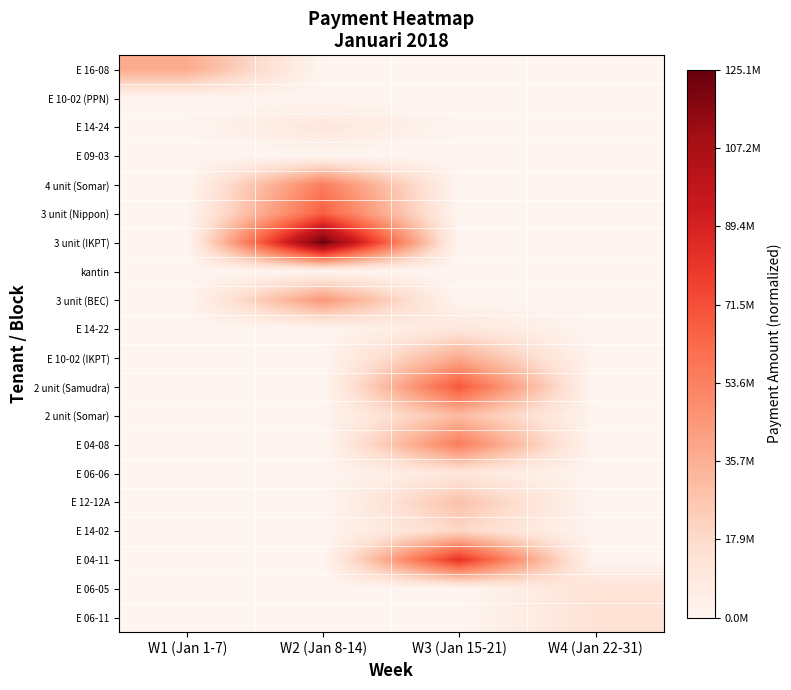

Rank the series at W3 (Jan 15-21) from lowest to highest value.

E 16-08, E 10-02 (PPN), E 14-24, E 09-03, 4 unit (Somar), 3 unit (Nippon), 3 unit (IKPT), kantin, 3 unit (BEC), E 06-05, E 06-11, E 14-22, E 06-06, E 14-02, E 12-12A, 2 unit (Somar), E 10-02 (IKPT), E 04-08, 2 unit (Samudra), E 04-11